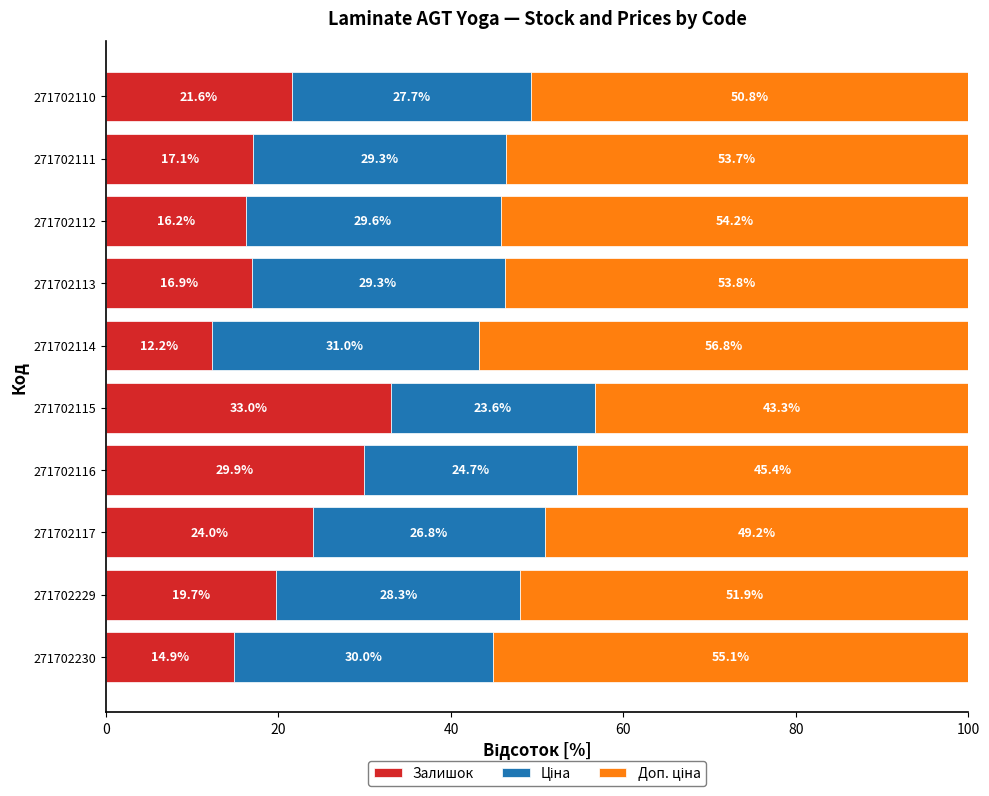

Which category has the highest value in the Залишок series?

271702115